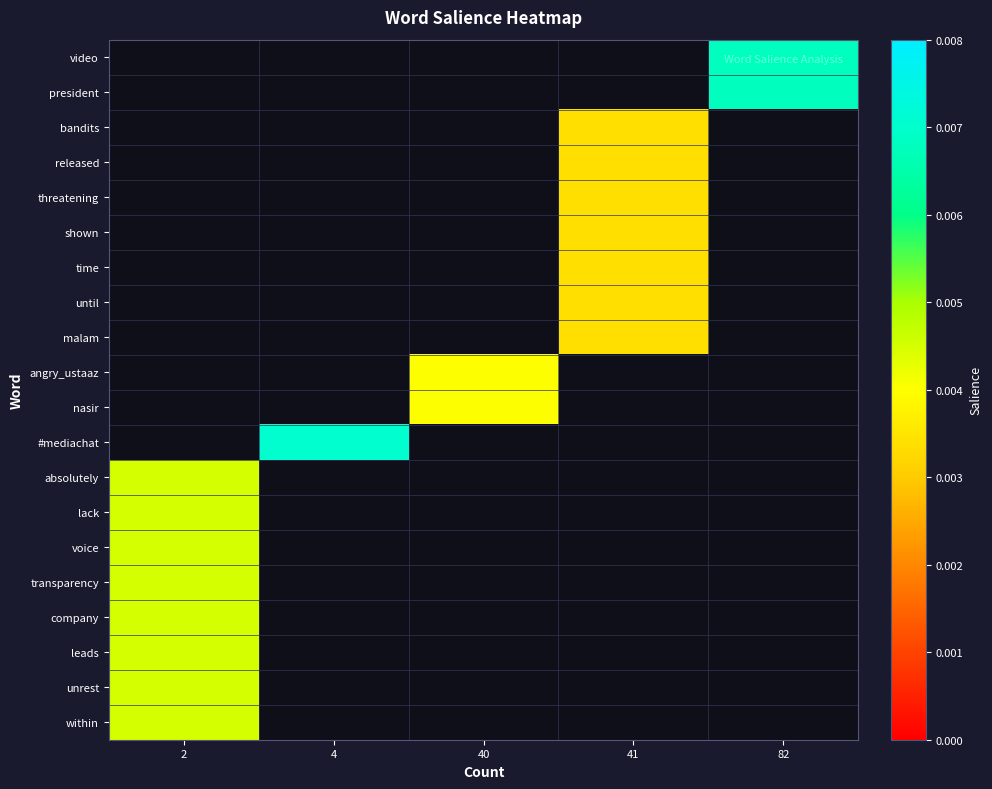

How many distinct data groups are displayed?

20